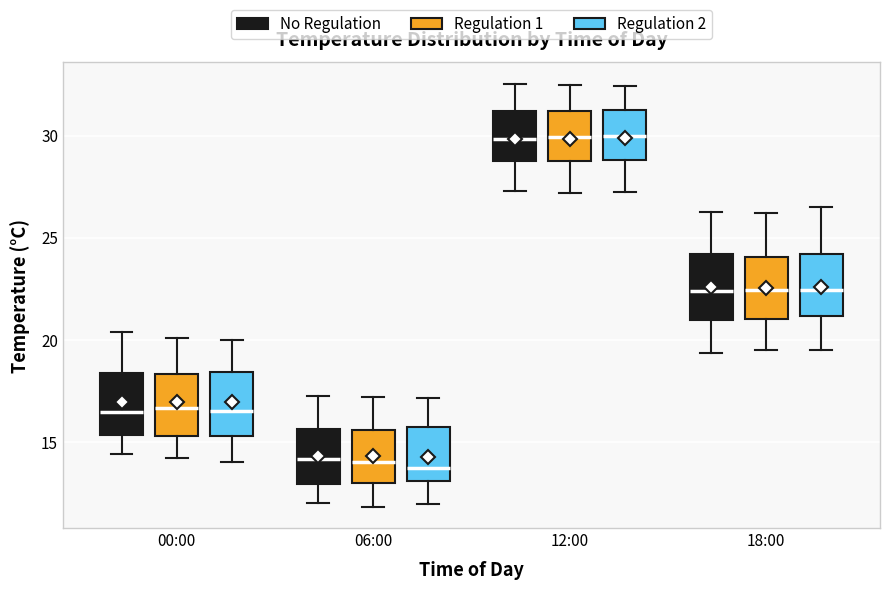

Reading left to right, transcribe this box plot: for each box, give where its median line is, the range the box spans, and where its two whiskers end, as read against the y-axis. The values are not printed on the chart, so give them approximately, as read against the axis.

00:00 (No Regulation): median 16.5, box 15.5 to 18.5, whiskers 14.5 to 20.5
00:00 (Regulation 1): median 16.5, box 15.5 to 18.5, whiskers 14.0 to 20.0
00:00 (Regulation 2): median 16.5, box 15.5 to 18.5, whiskers 14.0 to 20.0
06:00 (No Regulation): median 14.0, box 13.0 to 15.5, whiskers 12.0 to 17.0
06:00 (Regulation 1): median 14.0, box 13.0 to 15.5, whiskers 12.0 to 17.0
06:00 (Regulation 2): median 13.5, box 13.0 to 15.5, whiskers 12.0 to 17.0
12:00 (No Regulation): median 30.0, box 28.5 to 31.0, whiskers 27.5 to 32.5
12:00 (Regulation 1): median 30.0, box 29.0 to 31.0, whiskers 27.0 to 32.5
12:00 (Regulation 2): median 30.0, box 29.0 to 31.0, whiskers 27.0 to 32.5
18:00 (No Regulation): median 22.5, box 21.0 to 24.0, whiskers 19.5 to 26.0
18:00 (Regulation 1): median 22.5, box 21.0 to 24.0, whiskers 19.5 to 26.0
18:00 (Regulation 2): median 22.5, box 21.0 to 24.0, whiskers 19.5 to 26.5